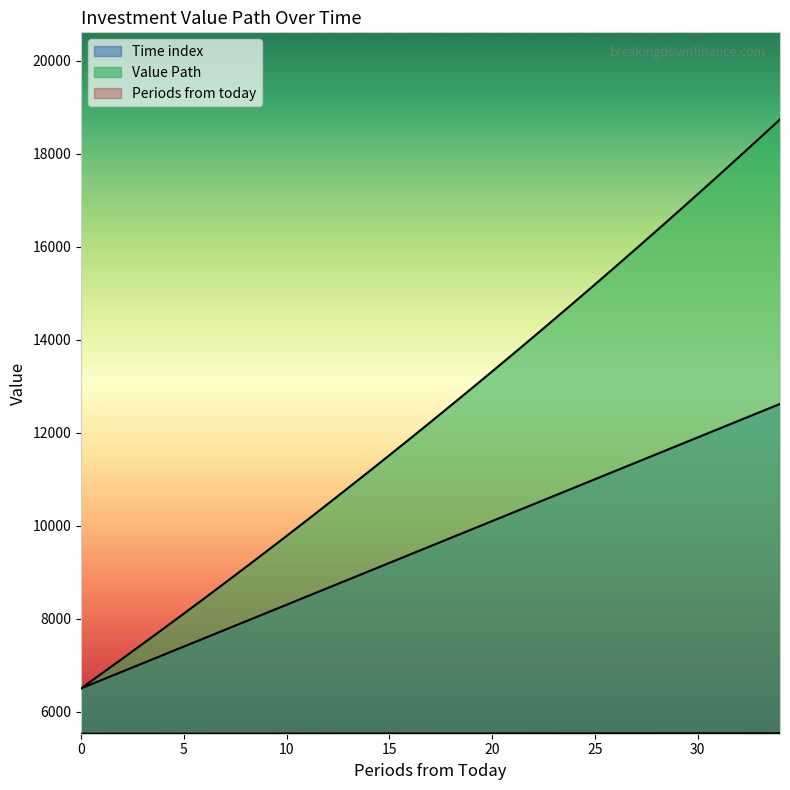

Rank the series at 20 from highest to lowest value.

Value Path, Periods from today, Time index